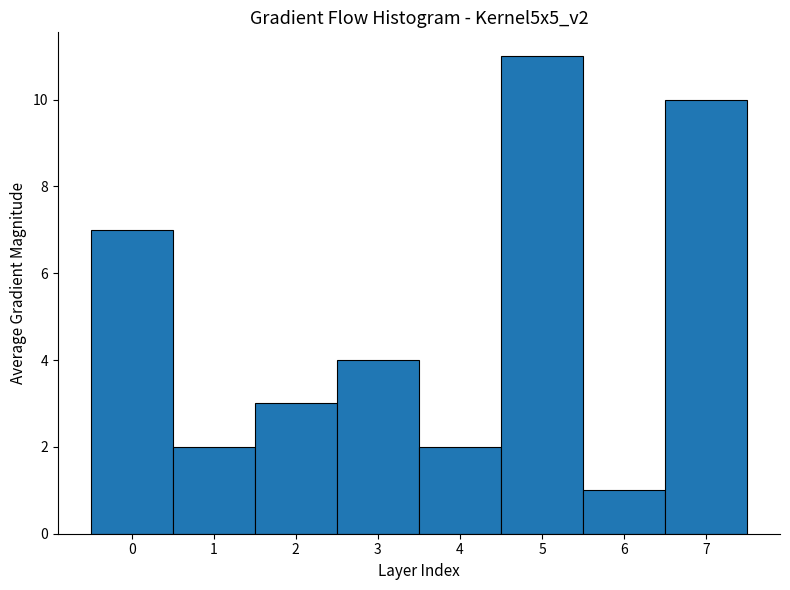

Reading left to right, what are all the values shown in this chart?

0=7	1=2	2=3	3=4	4=2	5=11	6=1	7=10